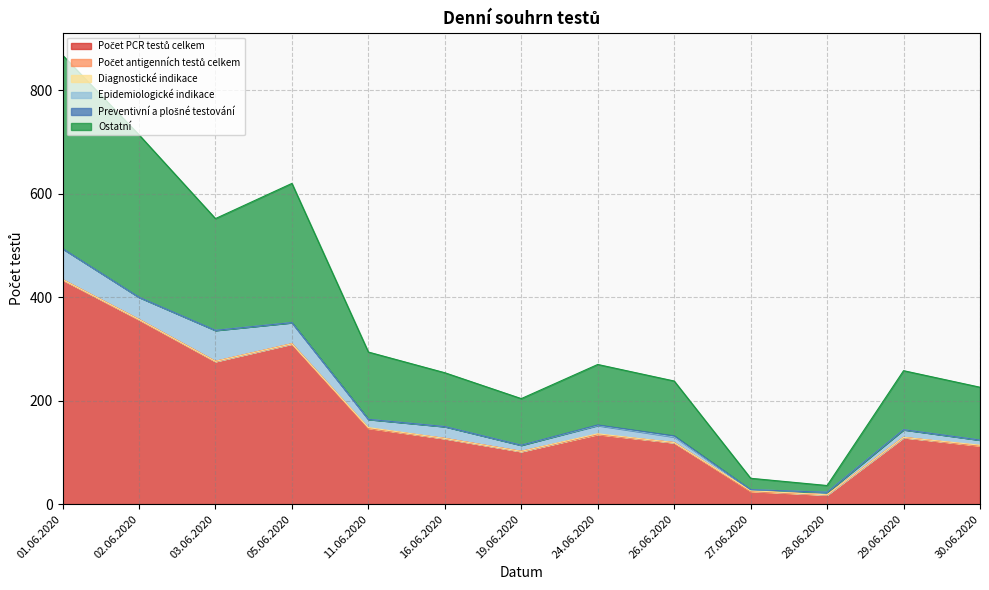

What is the average value of the Ostatní series?

152